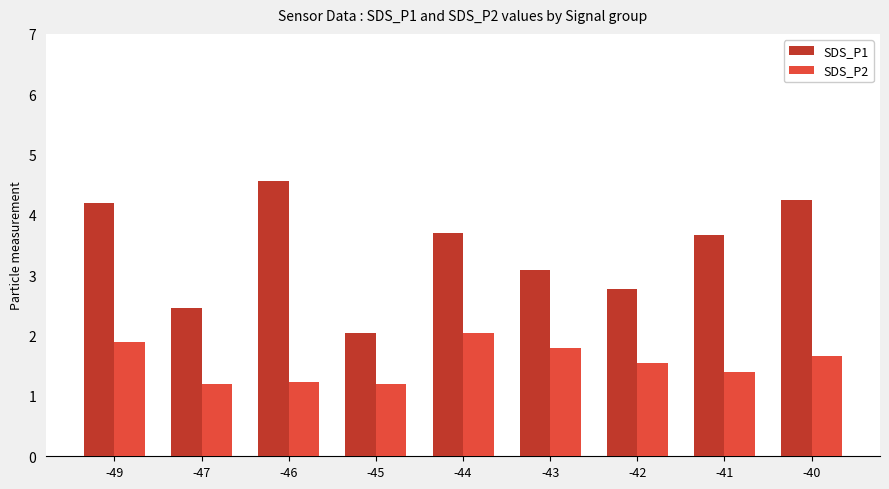

Rank the series by their maximum value, from highest to lowest.

SDS_P1, SDS_P2